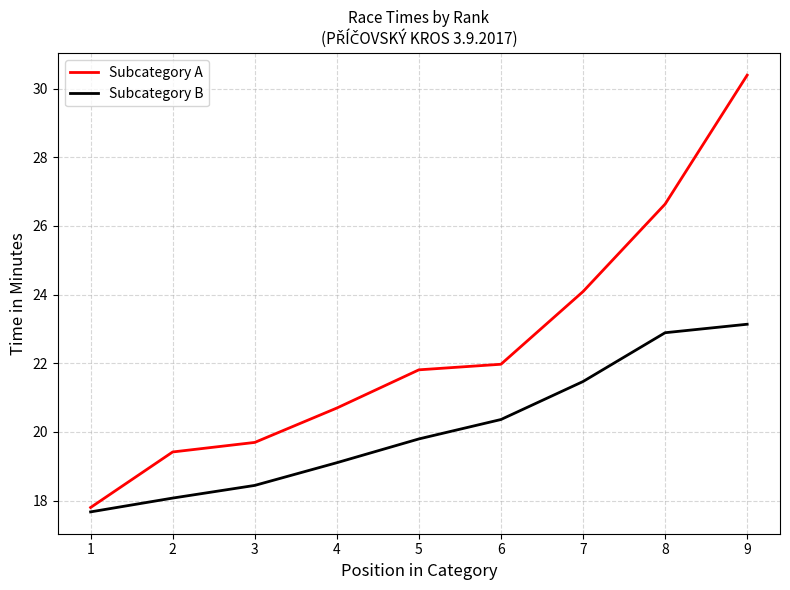

What is the difference between the maximum and minimum values in the Subcategory A series?

12.6